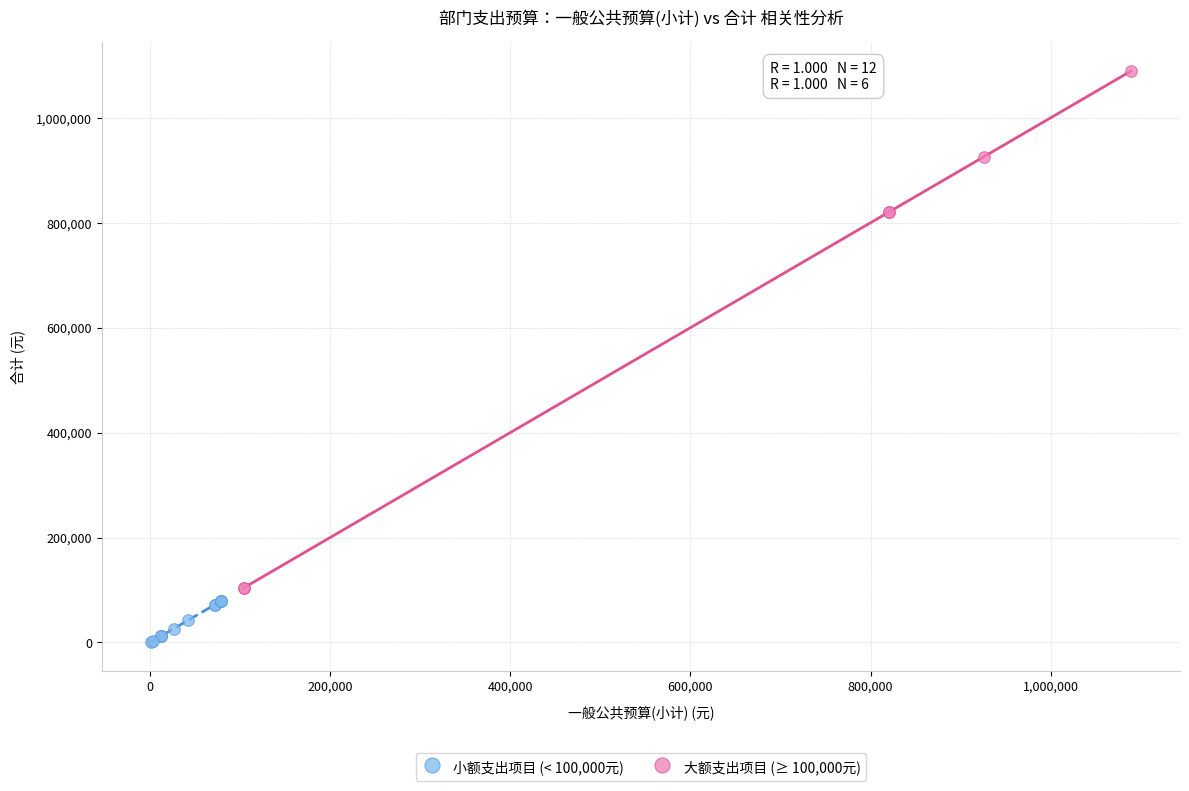

Which series contains the lowest Y value?

小额支出项目 (< 100,000元)